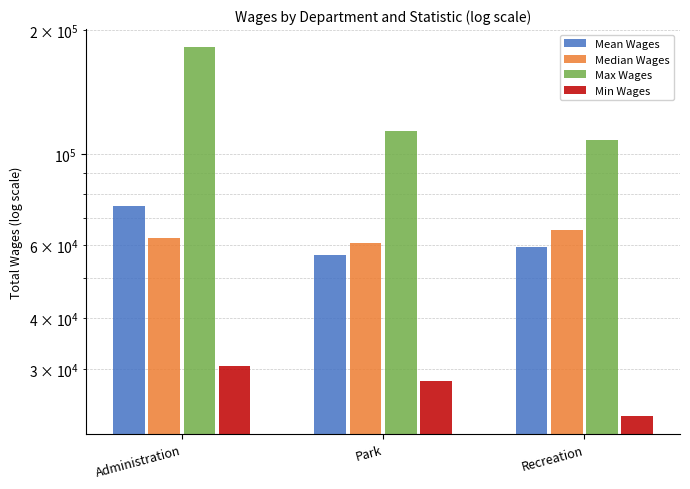

What is the difference between the Median Wages values at Park and Administration?

1902.0